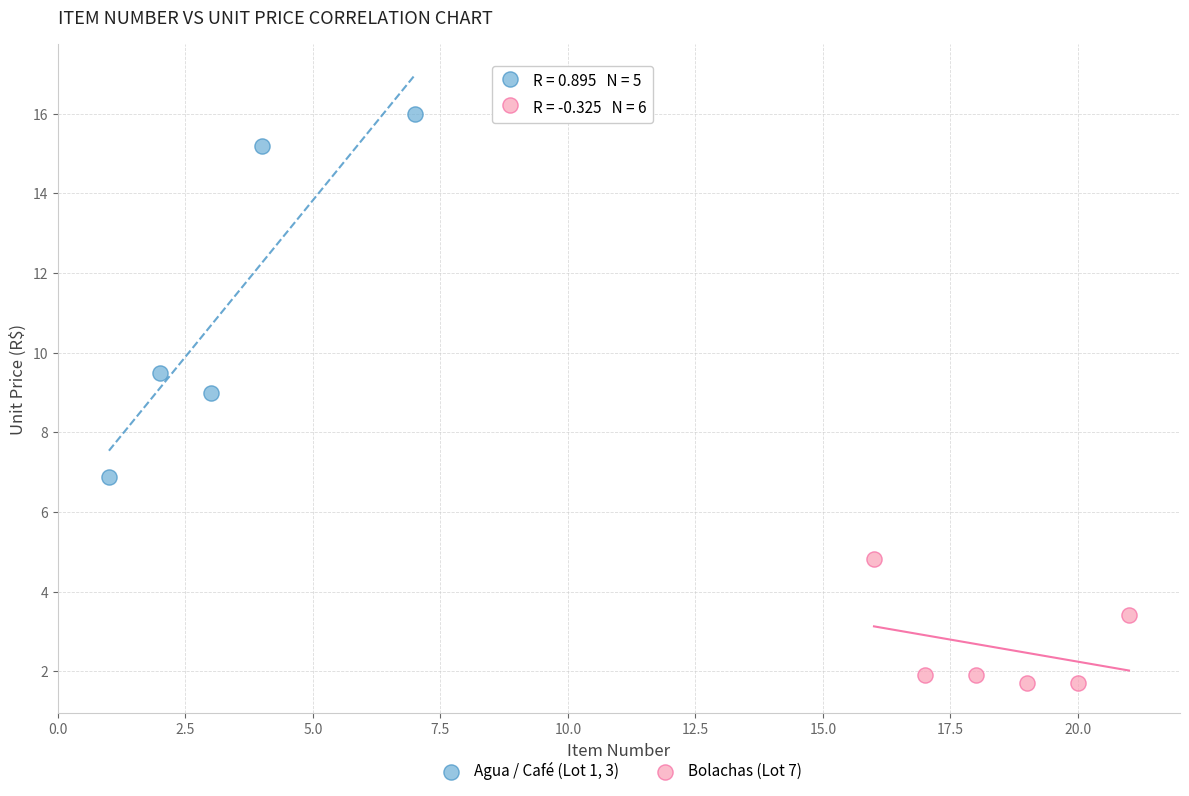

What are all the series names shown in the legend?

Agua / Café (Lot 1, 3), Bolachas (Lot 7)